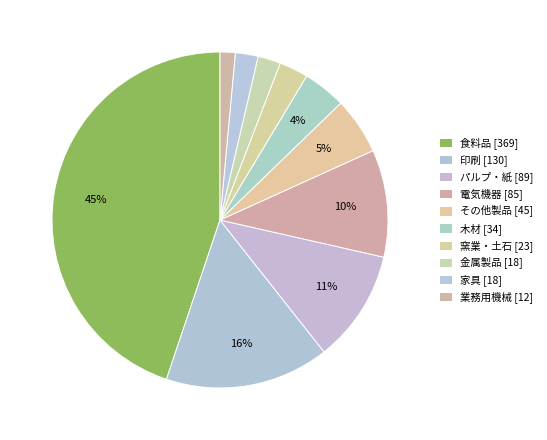

How many slices are in this pie chart?

10